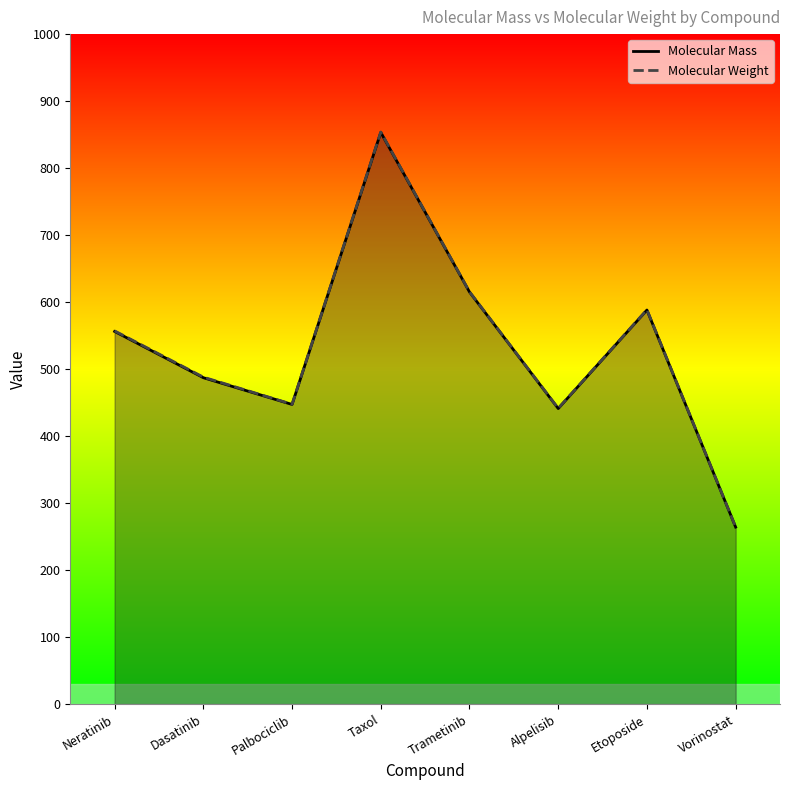

The Molecular Weight series shows 646.7 at Dasatinib. True or false?

False